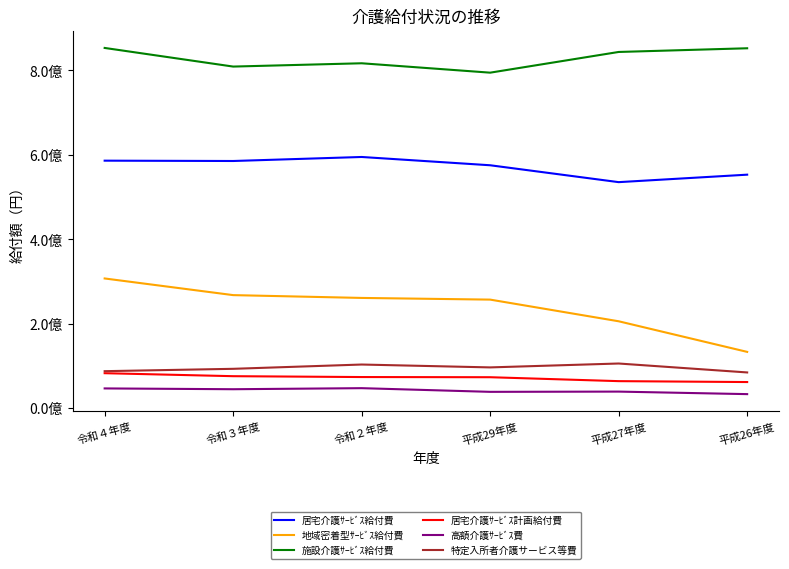

What are all the series names shown in the legend?

居宅介護ｻｰﾋﾞｽ給付費, 地域密着型ｻｰﾋﾞｽ給付費, 施設介護ｻｰﾋﾞｽ給付費, 居宅介護ｻｰﾋﾞｽ計画給付費, 高額介護ｻｰﾋﾞｽ費, 特定入所者介護サービス等費